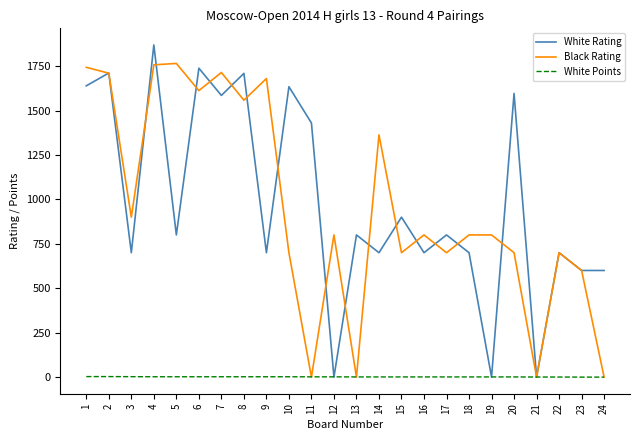

Is the value of White Points at 11 greater than the value of White Rating at 14?

No